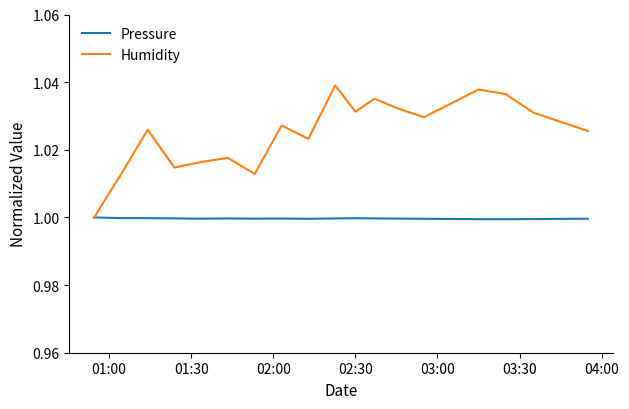

Rank the series by their average value, from highest to lowest.

Humidity, Pressure